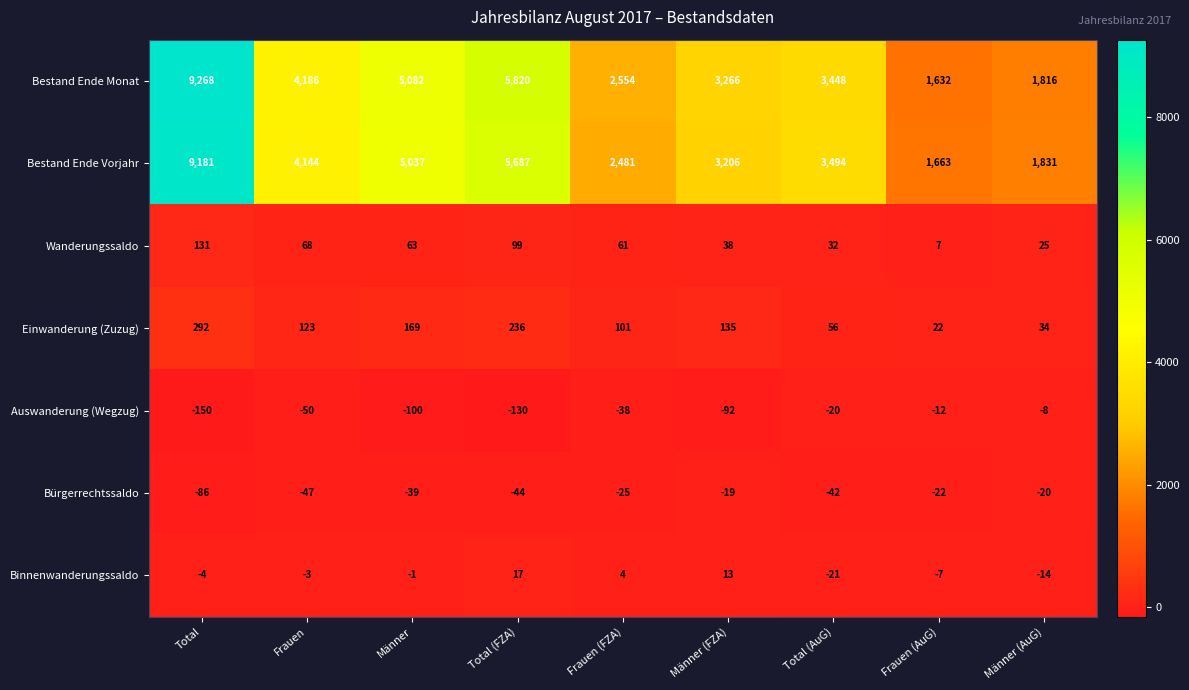

Which series has the largest range (max minus min)?

Bestand Ende Monat